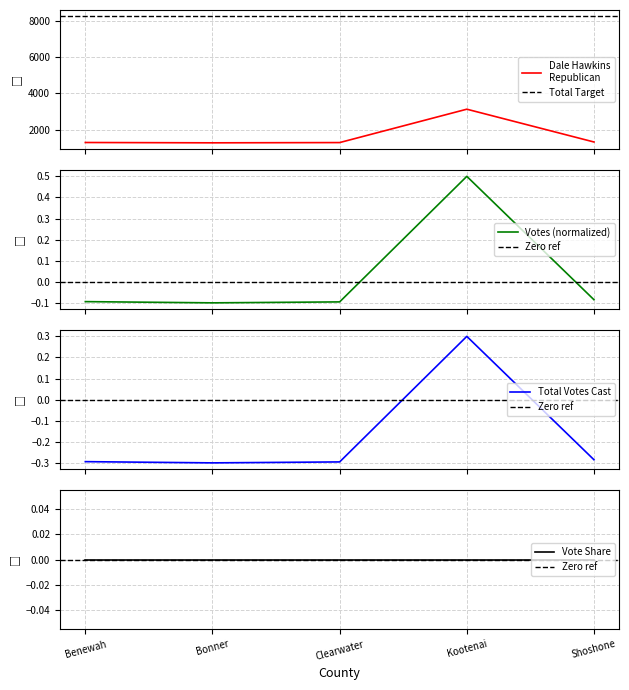

What is the maximum value for Votes (normalized)?

0.5